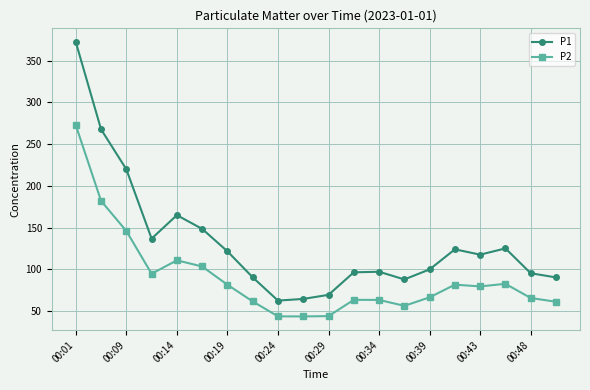

Which series has the widest spread of values?

P1